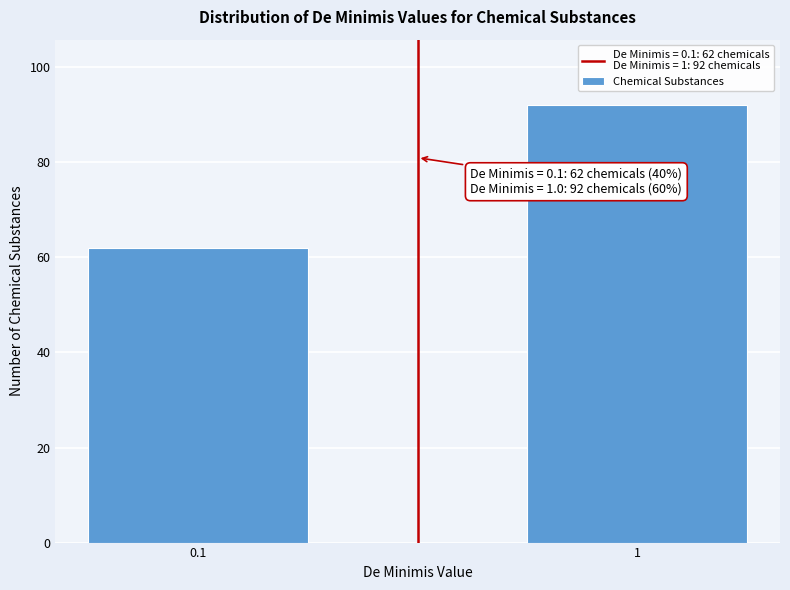

Reading left to right, extract all data points from this chart.

62	92